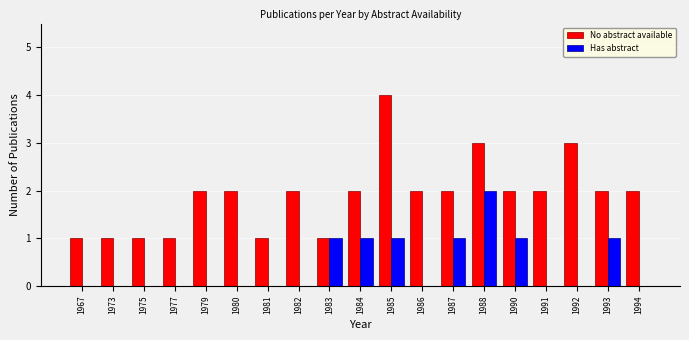

Which series has the largest total across all categories?

No abstract available